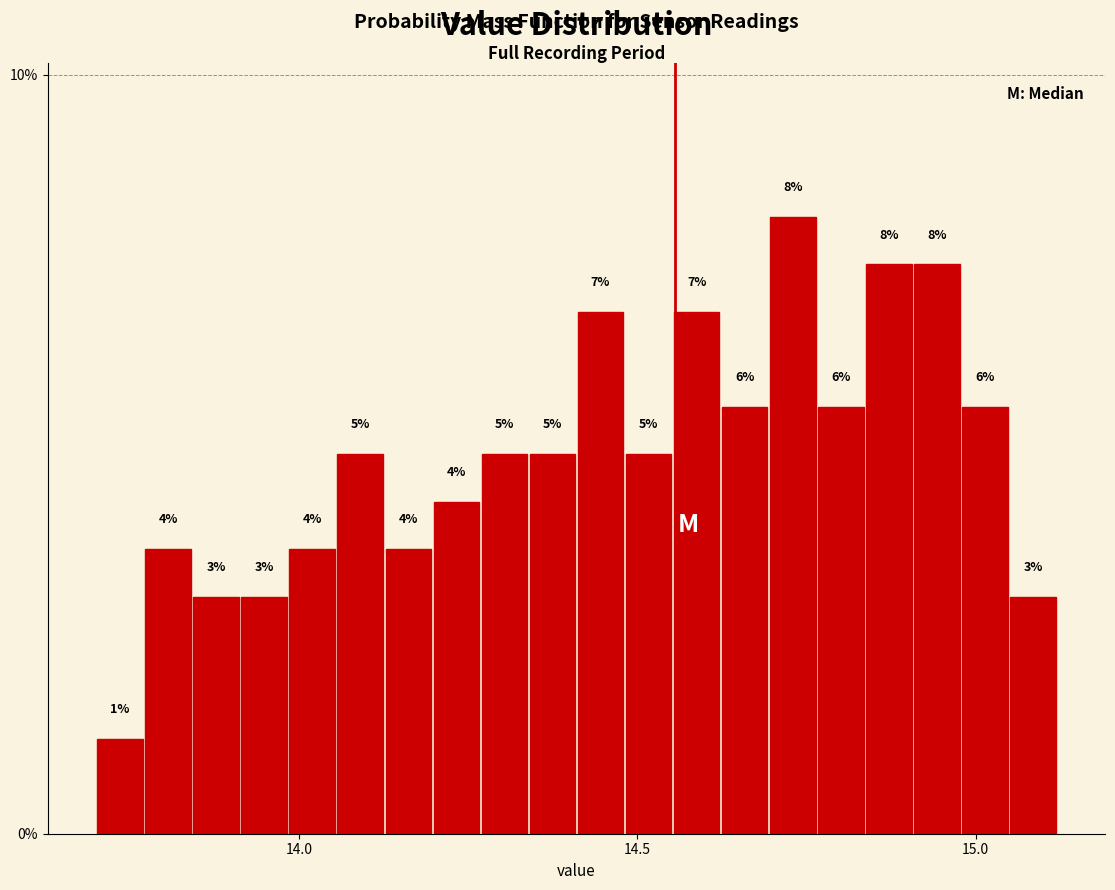

Around what value on the x-axis is the tallest bar? Give the approximate position of its centre, as read against the axis.

14.75